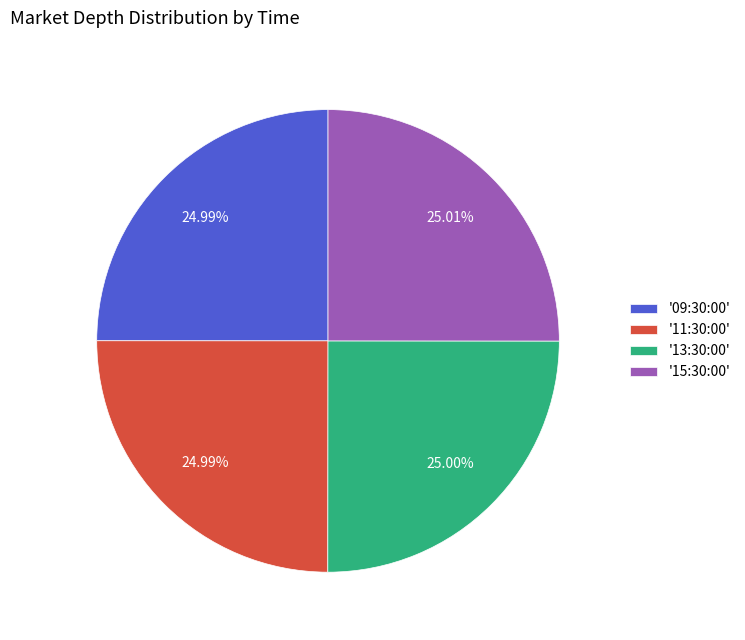

Approximately how many times larger is the value at '09:30:00' compared to '13:30:00'?

1.0